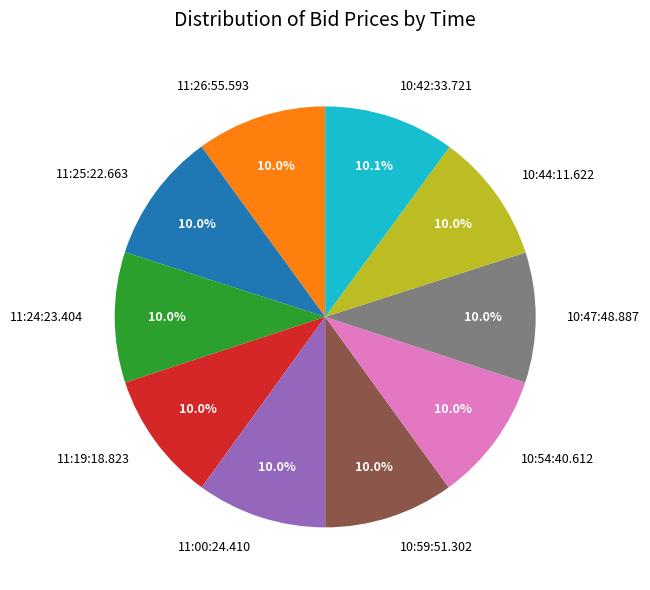

What is the ratio of the value at 10:47:48.887 to the value at 10:54:40.612?

1.0